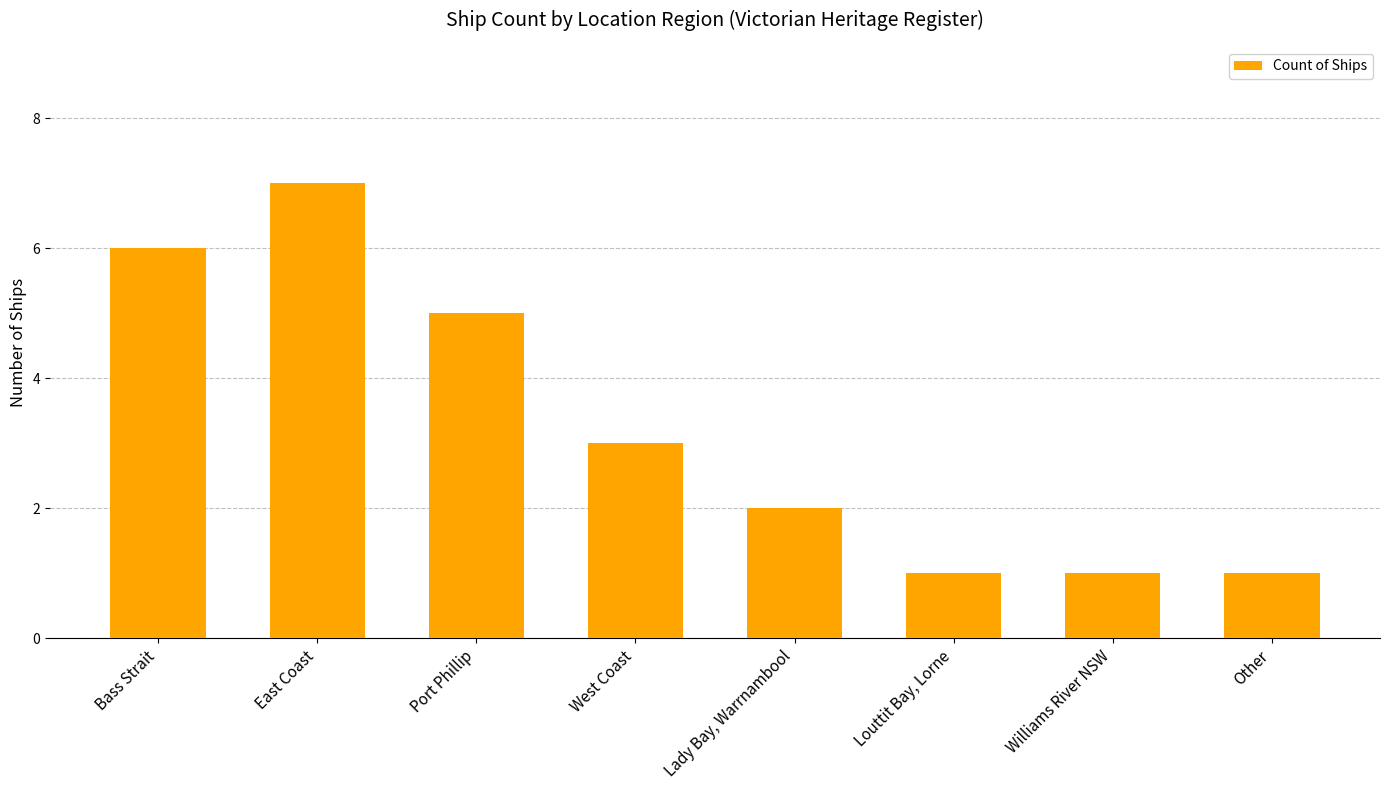

Is it true that the value at Port Phillip is 5?

True